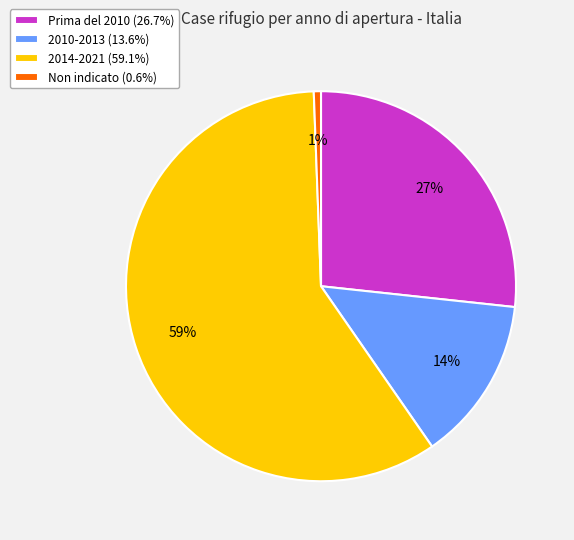

What percentage is the Prima del 2010 slice, to the nearest percent?

27%